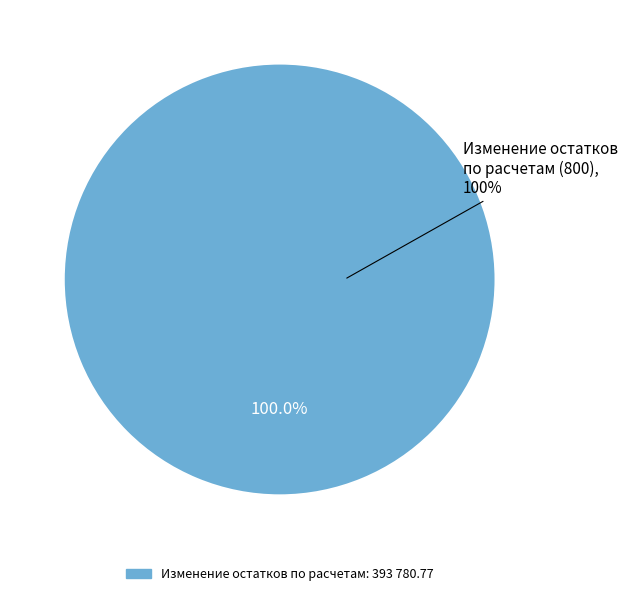

True or false: Источники внутреннего финансирования (520) accounts for 0% of the total.

True